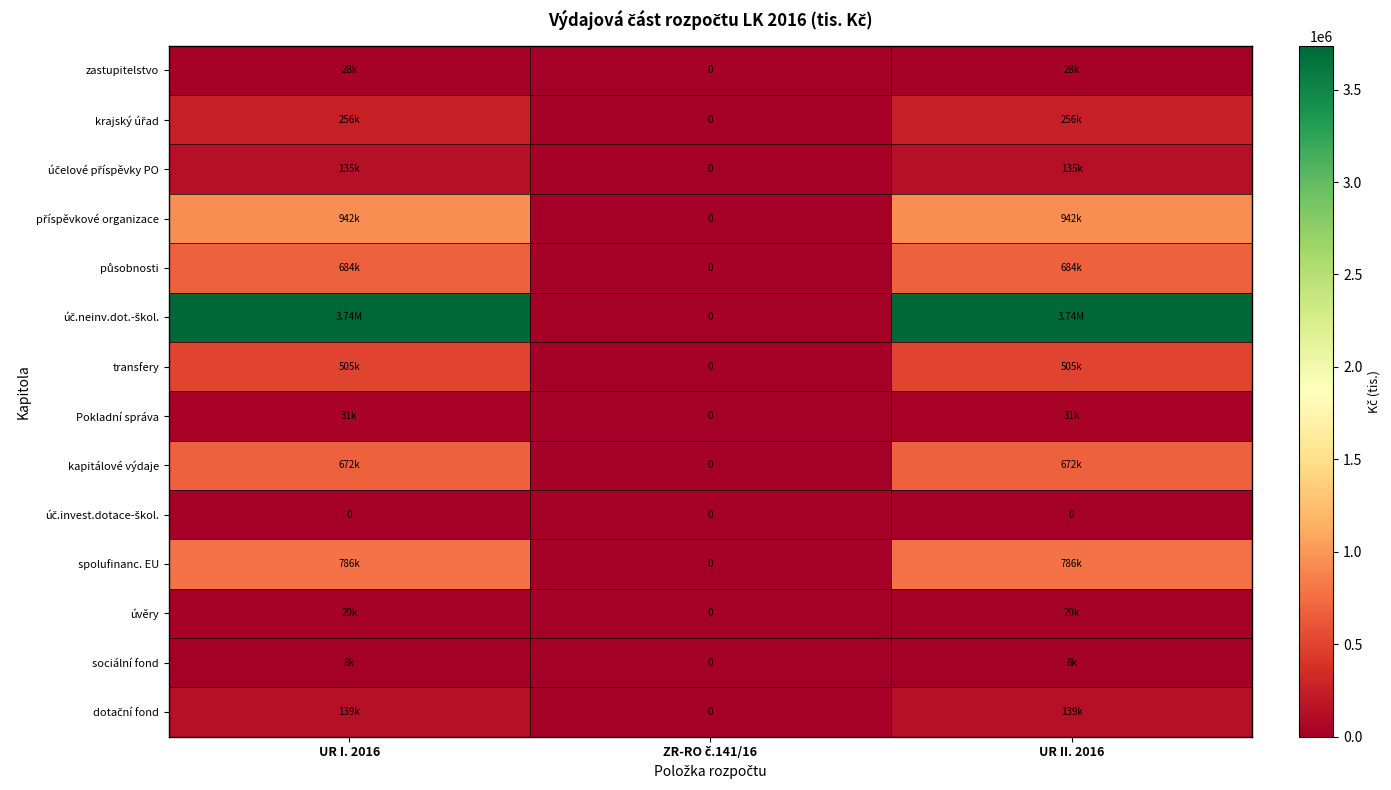

Which series has the largest range (max minus min)?

úč.neinv.dot.-škol.